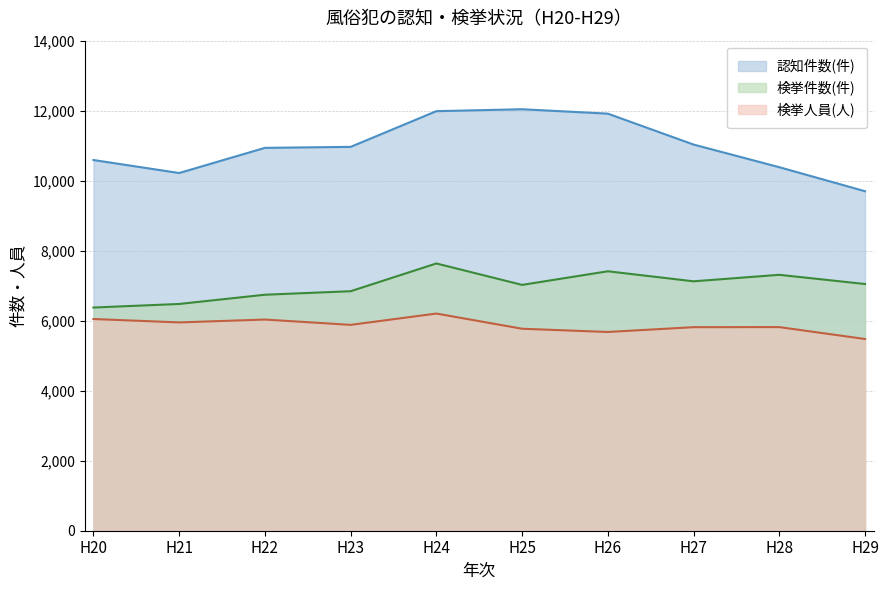

What is the total value across all series at H23?

23689